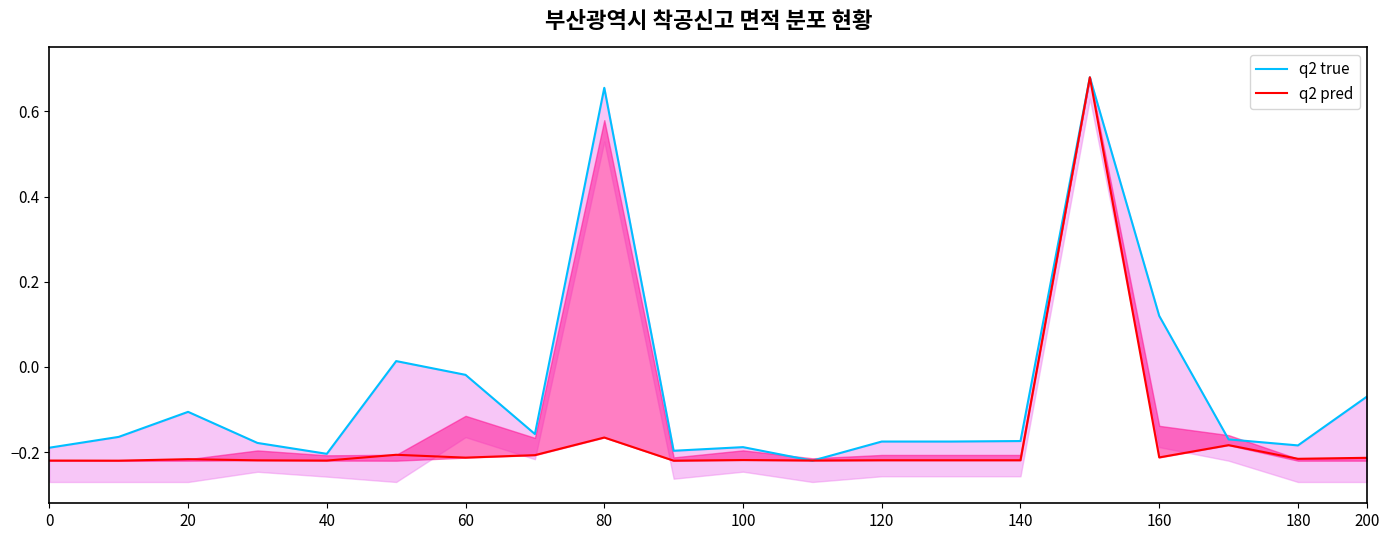

How many q2 pred values are between 0 and 1?

1